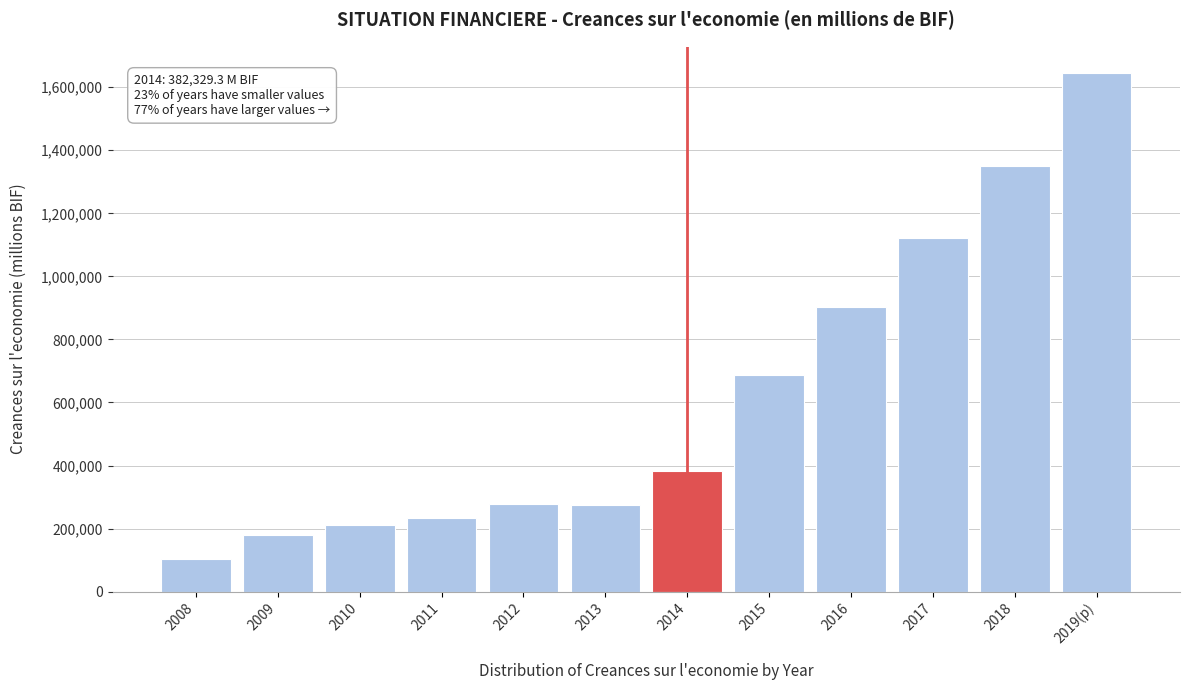

What is the change in value from 2012 to 2018?

+1073098.0